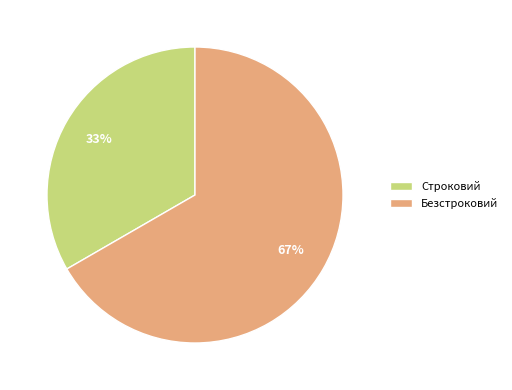

Does Безстроковий account for over 50% of the chart?

Yes